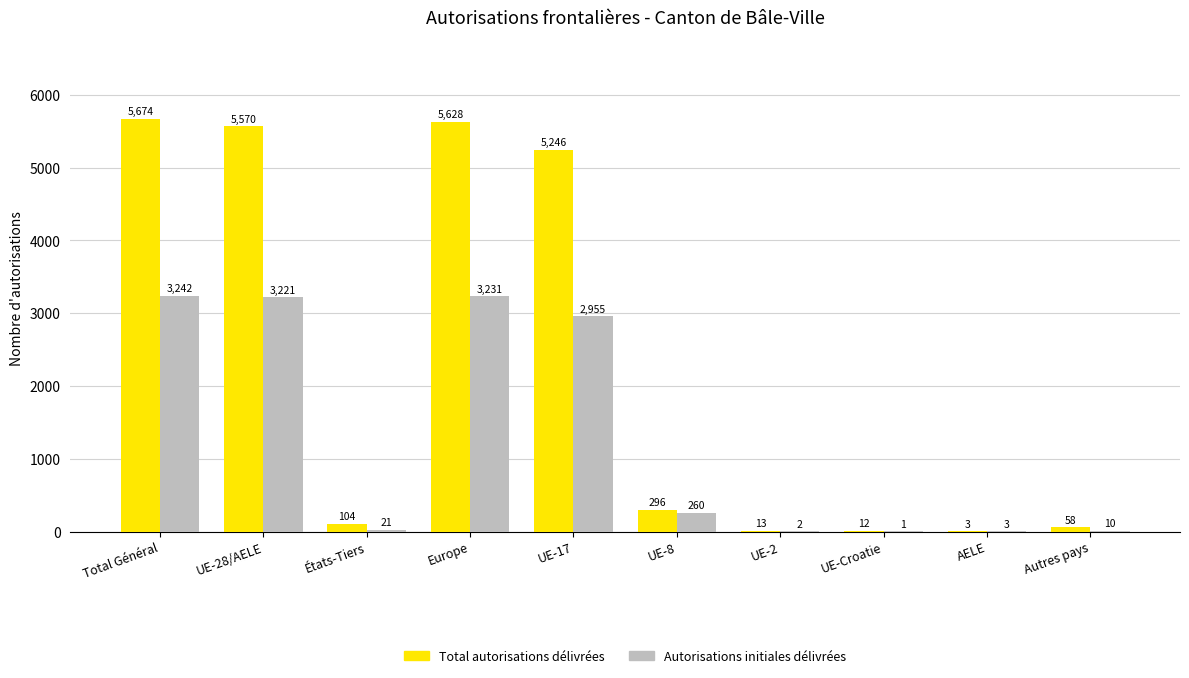

Reading right to left, extract all data points from this chart.

Total autorisations délivrées: Autres pays=58	AELE=3	UE-Croatie=12	UE-2=13	UE-8=296	UE-17=5246	Europe=5628	États-Tiers=104	UE-28/AELE=5570	Total Général=5674
Autorisations initiales délivrées: Autres pays=10	AELE=3	UE-Croatie=1	UE-2=2	UE-8=260	UE-17=2955	Europe=3231	États-Tiers=21	UE-28/AELE=3221	Total Général=3242